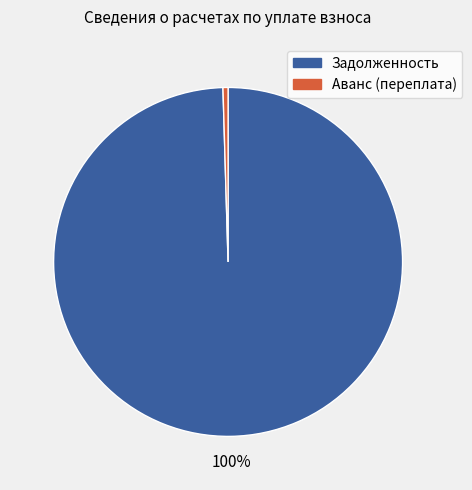

Is the sum of Задолженность and Аванс (переплата) greater than half?

Yes